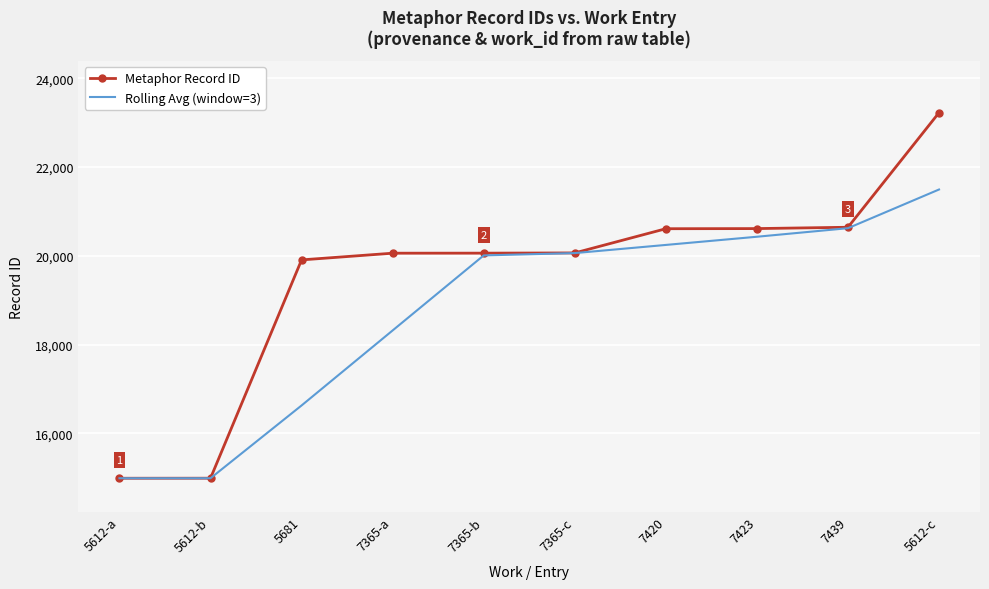

What is the lowest value of the Metaphor Record ID series?

14992.0